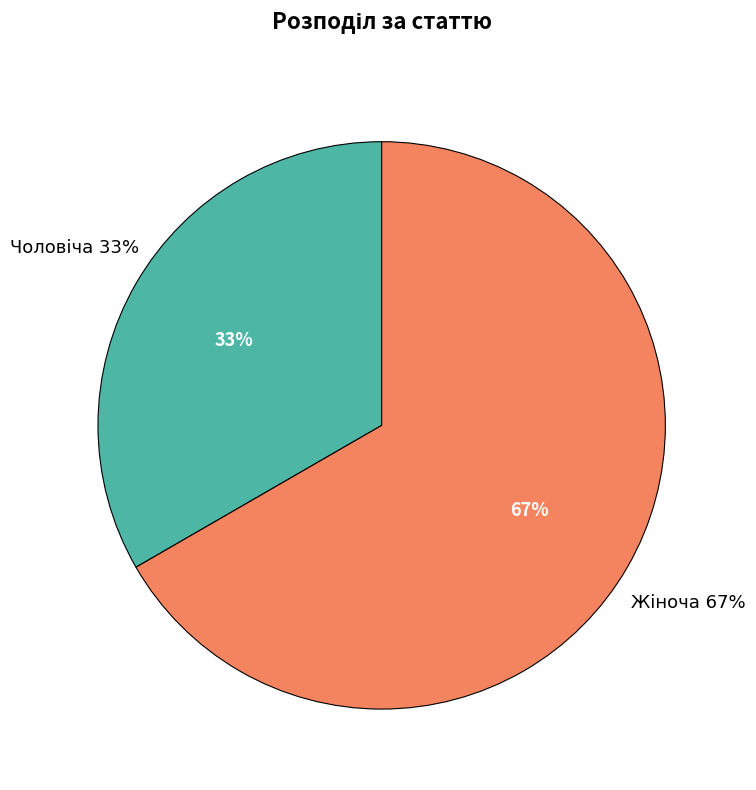

Rank the categories by value from lowest to highest.

Чоловіча, Жіноча